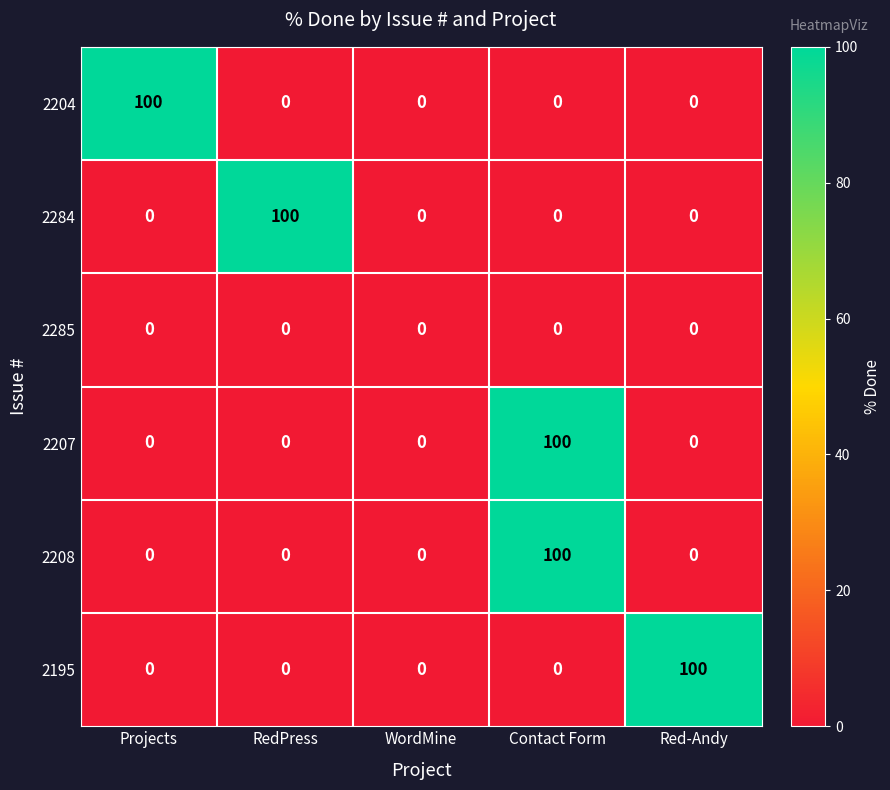

What is the difference between the maximum and second lowest values in the 2284 series?

100